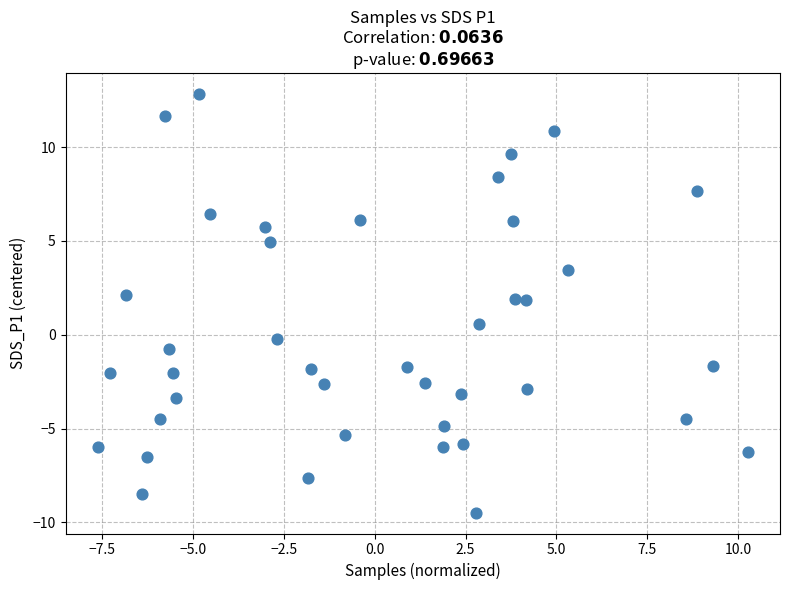

What Y value in the scatter plot is closest to 1?

0.6